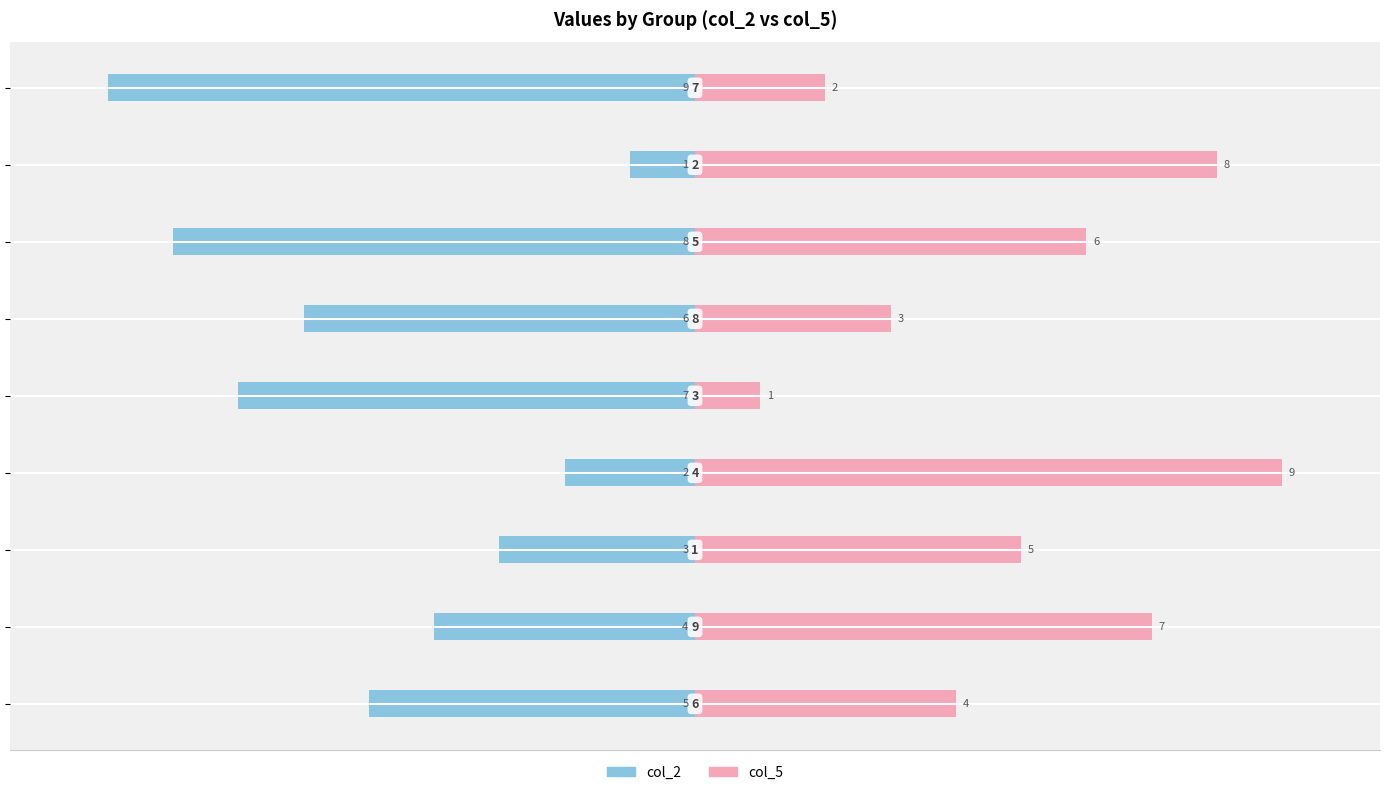

What is the highest value of the col_2 series?

-1